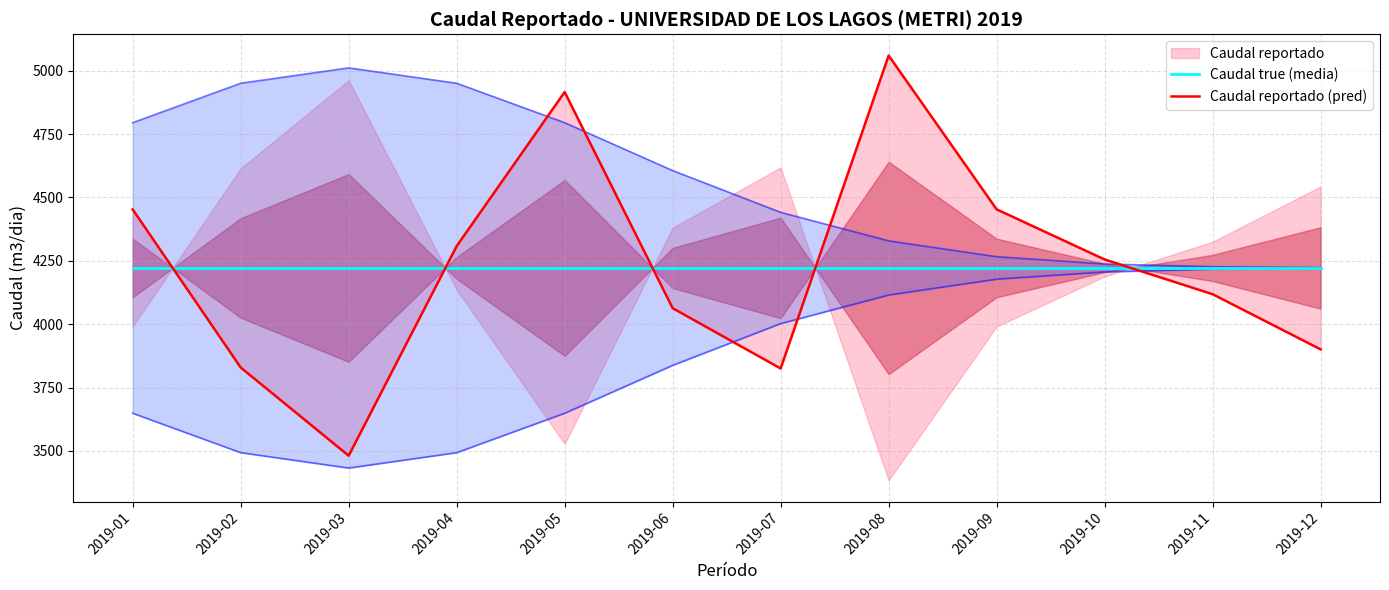

Reading left to right, what are all the values shown in this chart?

Caudal true (media): 4222.0	4222.0	4222.0	4222.0	4222.0	4222.0	4222.0	4222.0	4222.0	4222.0	4222.0	4222.0
Caudal reportado (pred): 4453.0	3829.2	3481.2	4308.0	4916.0	4063.2	3825.4	5060.0	4453.2	4255.4	4118.4	3900.7